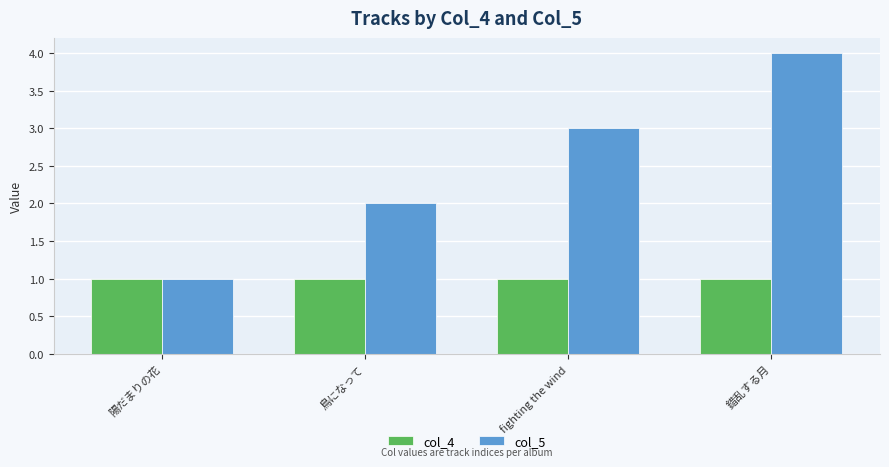

What position from the right is 錯乱する月?

1